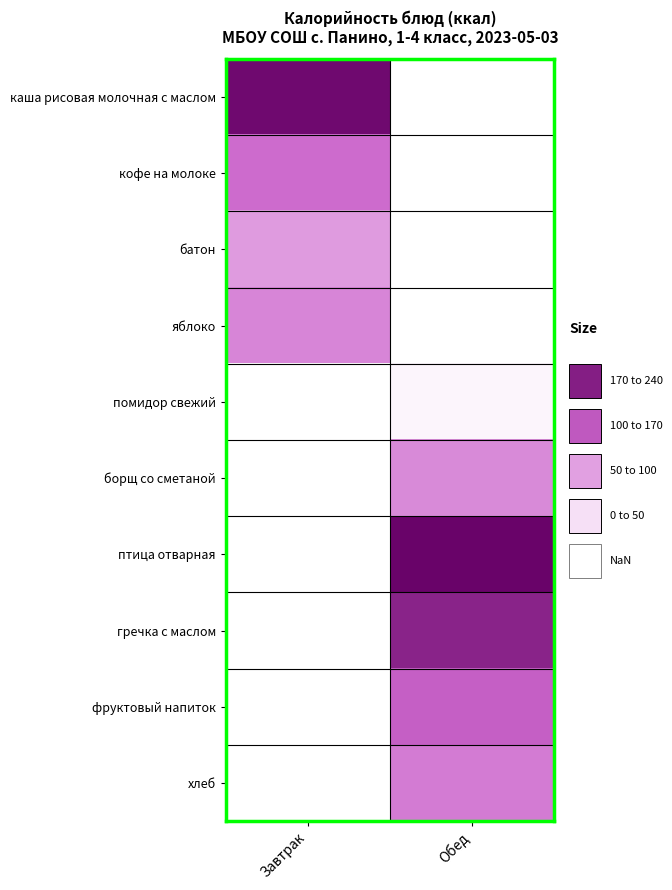

How many distinct data groups are displayed?

10